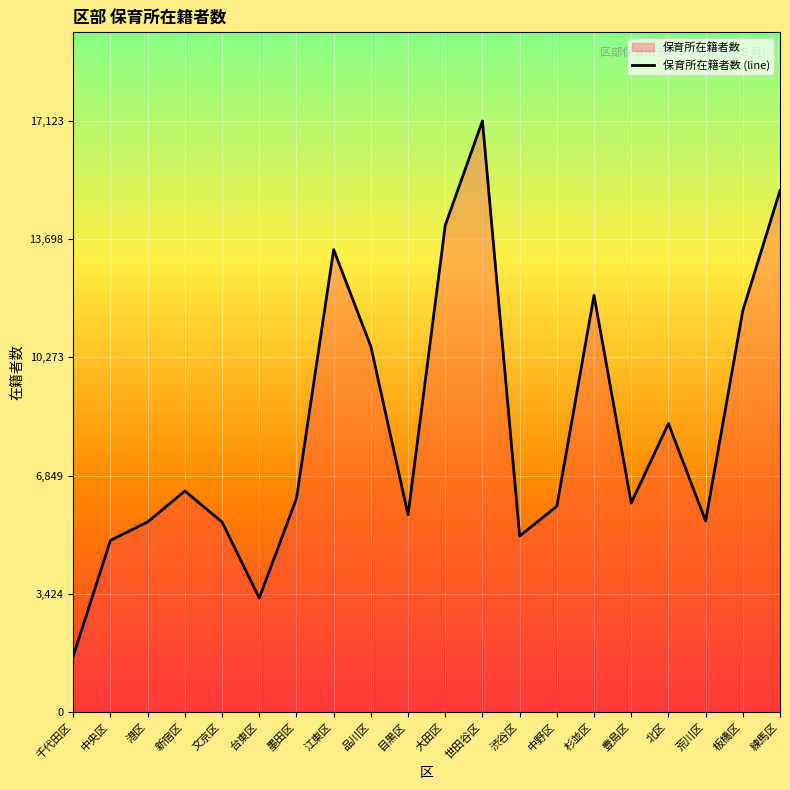

Between 杉並区 and 新宿区, which is larger?

杉並区